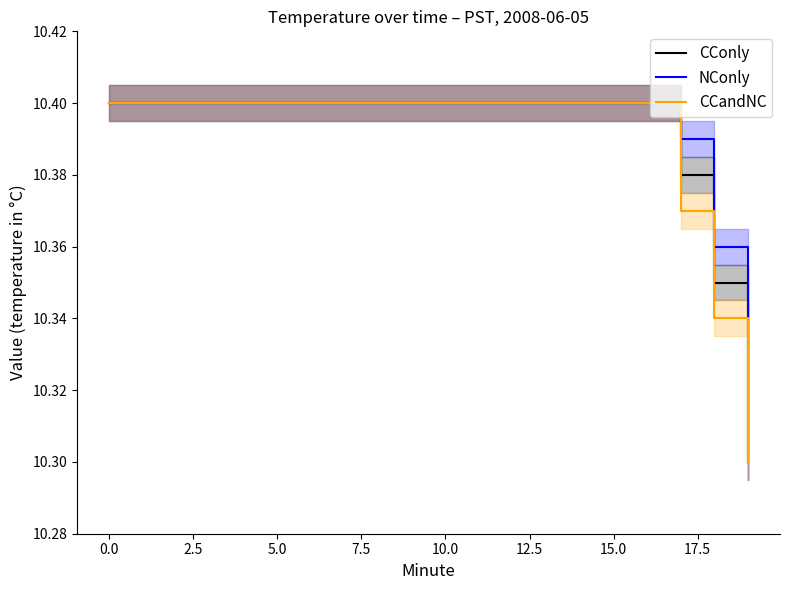

True or false: NConly and CCandNC cross at least once.

False